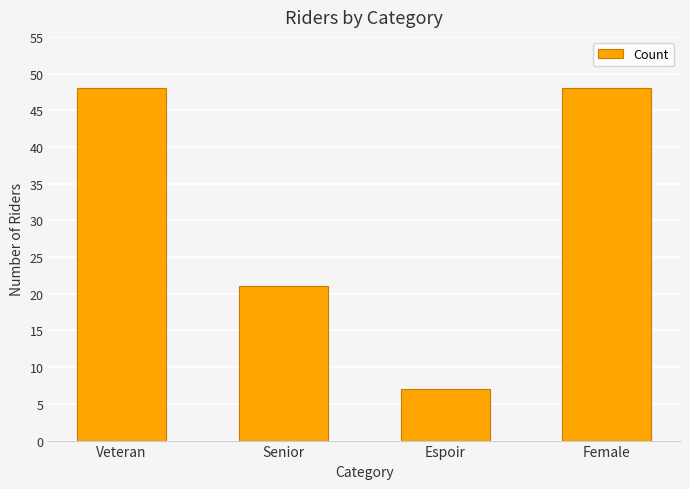

Does the chart contain stacked bars?

No